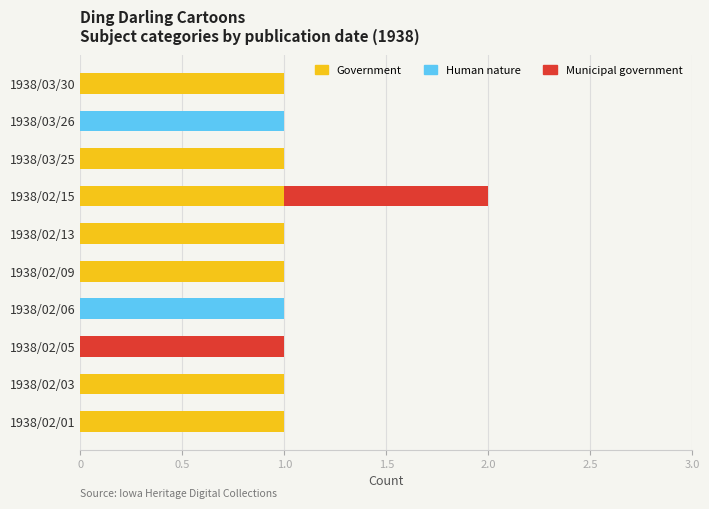

The value of Government at 1938/02/06 is -1. True or false?

False